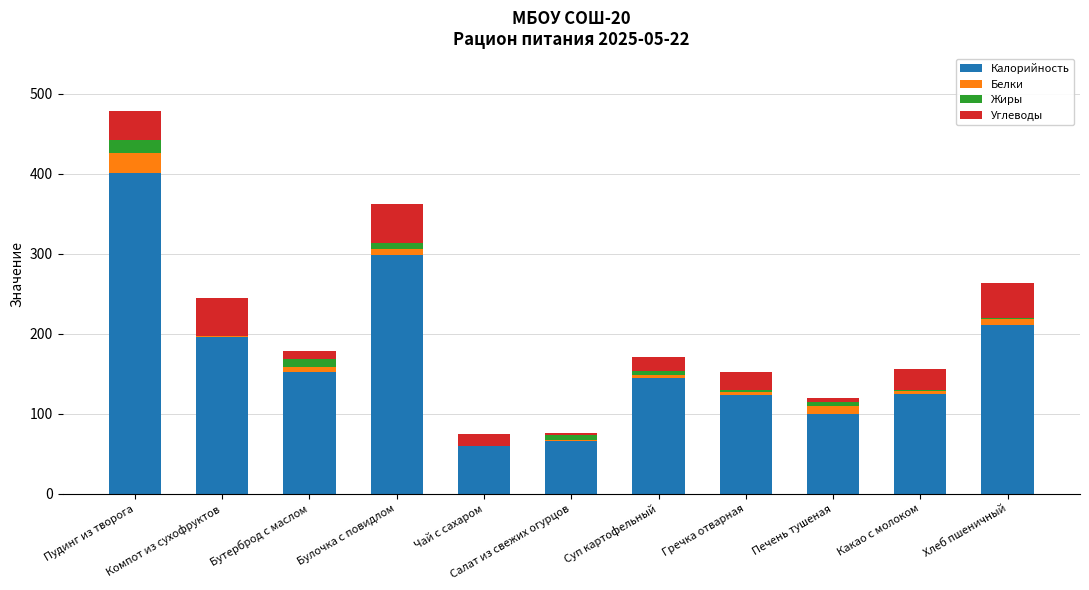

What is the highest value of the Калорийность series?

400.3